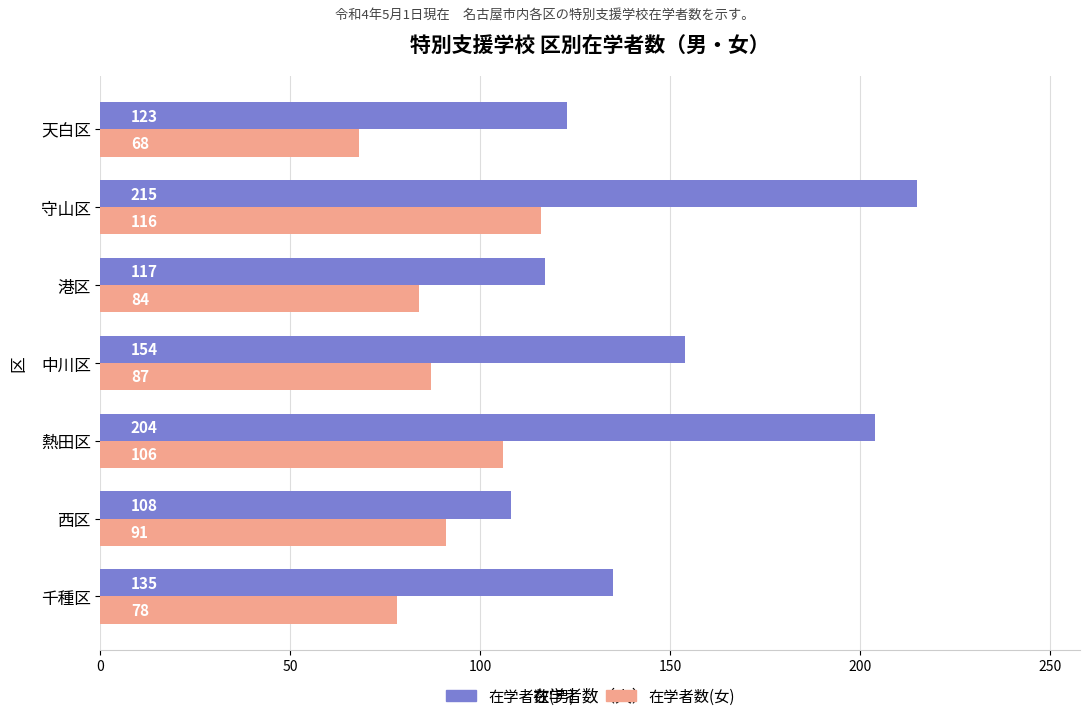

Which series has the largest total across all categories?

在学者数(男)